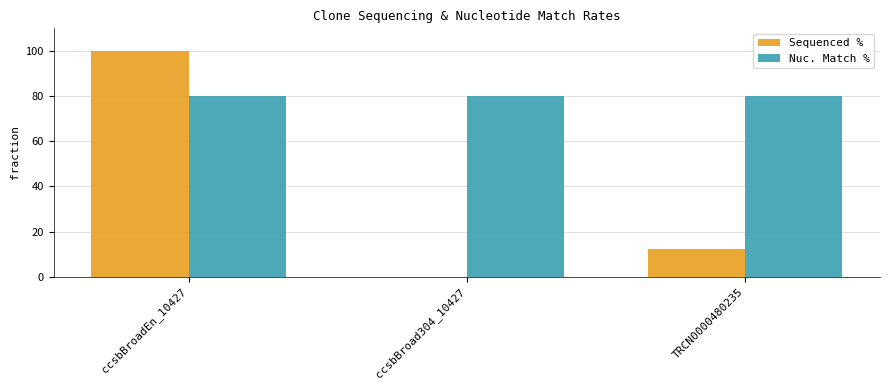

Which label corresponds to the largest value in the chart?

ccsbBroadEn_10427